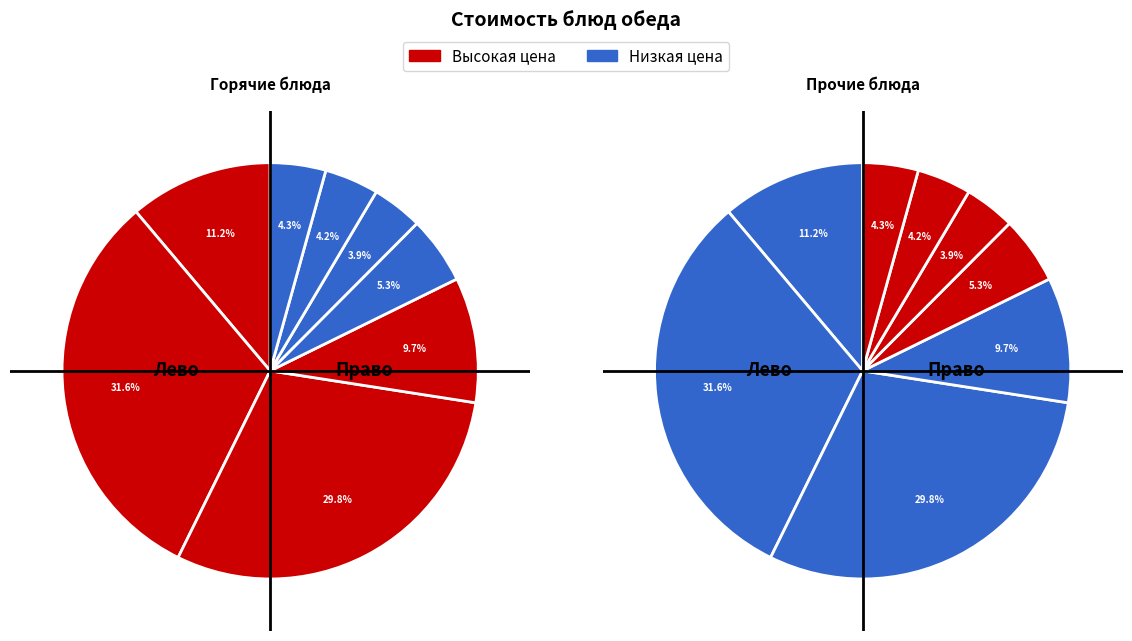

How many segments does this pie chart have?

8